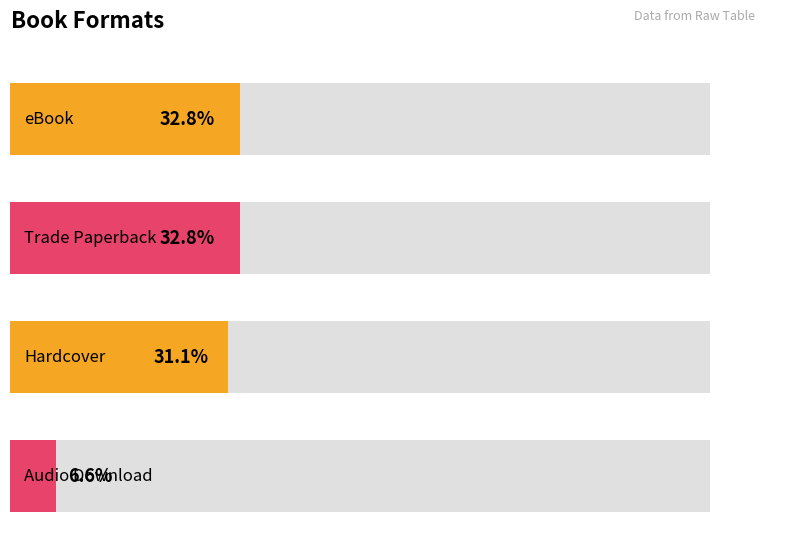

The value at Hardcover is 12. True or false?

False